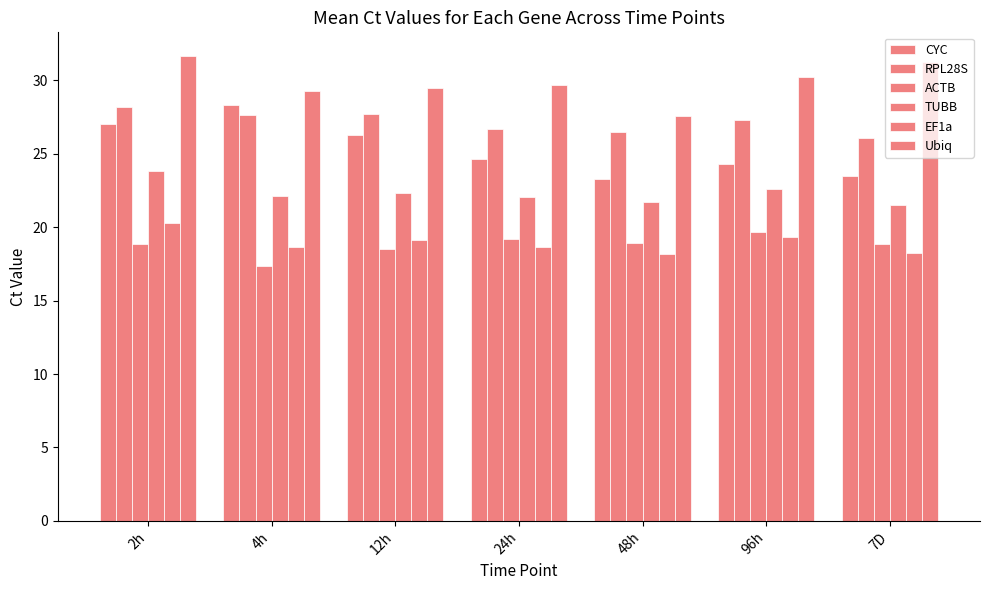

How many data points does each series have?

7